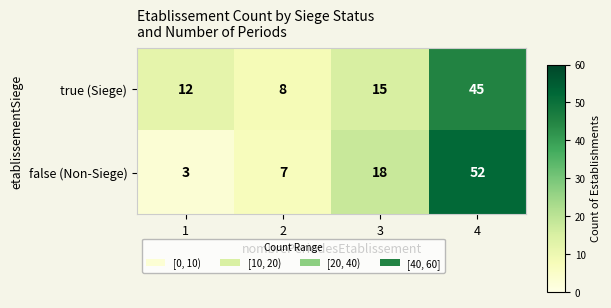

What is the total value across all series at 1?

15